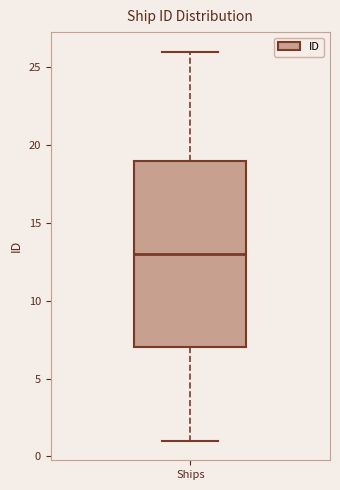

Where does the median line of the box for Ships sit on the y-axis? The values are not printed on the chart, so give them approximately, as read against the axis.

13